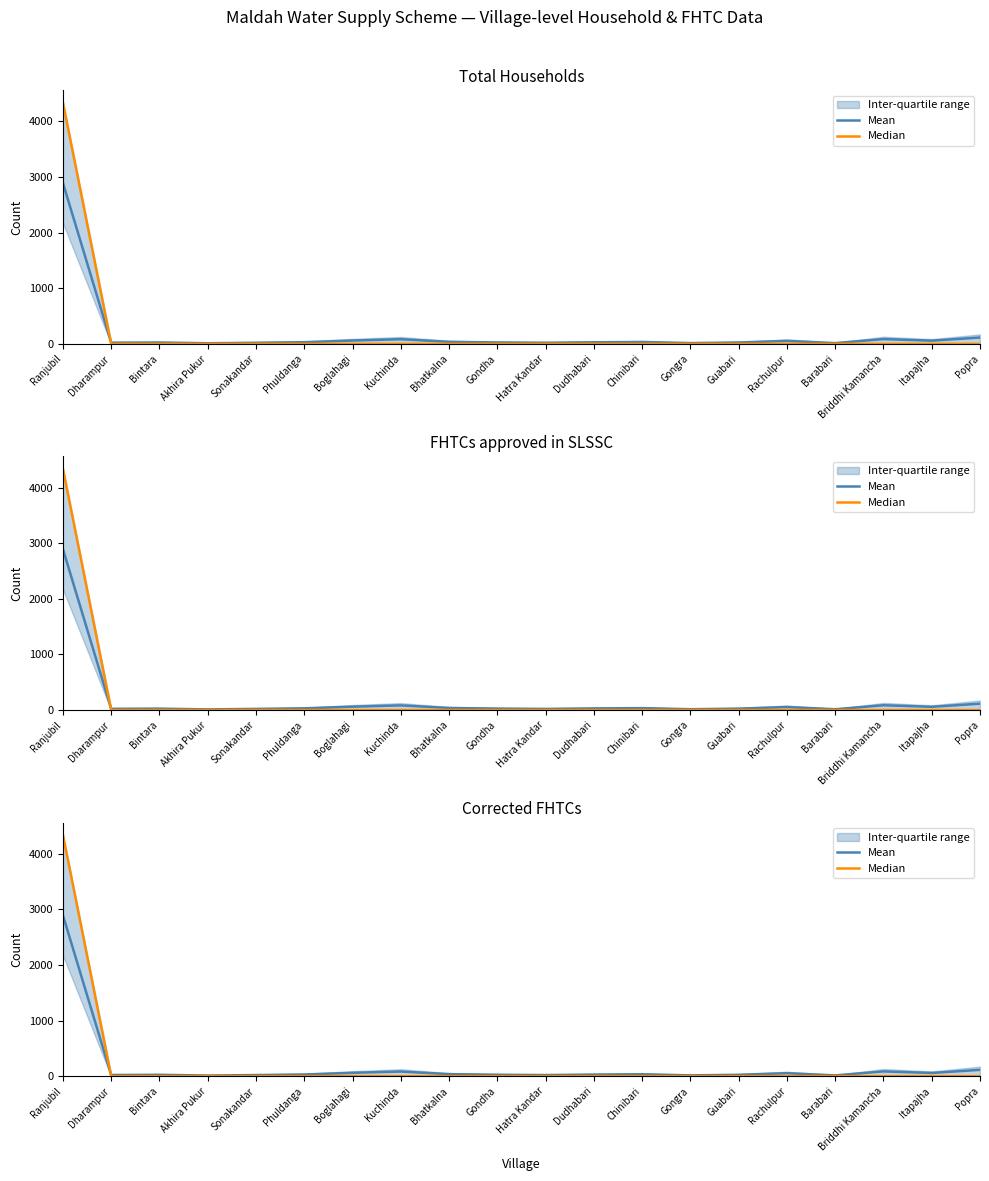

Reading left to right, list all the values displayed in this chart.

Mean: Ranjubil=2895.3	Dharampur=21.3	Bintara=24.3	Akhira Pukur=11.3	Sonakandar=20.0	Phuldanga=30.0	Boglahagi=60.0	Kuchinda=83.3	Bhatkalna=36.7	Gondha=25.3	Hatra Kandar=20.0	Dudhabari=28.3	Chinibari=34.0	Gongra=14.3	Guabari=24.7	Rachulpur=53.7	Barabari=13.7	Briddhi Kamancha=85.7	Itapajha=57.3	Popra=114.0
Median: Ranjubil=4342.0	Dharampur=0.0	Bintara=0.0	Akhira Pukur=0.0	Sonakandar=0.0	Phuldanga=0.0	Boglahagi=0.0	Kuchinda=0.0	Bhatkalna=0.0	Gondha=0.0	Hatra Kandar=0.0	Dudhabari=0.0	Chinibari=0.0	Gongra=0.0	Guabari=0.0	Rachulpur=0.0	Barabari=0.0	Briddhi Kamancha=0.0	Itapajha=0.0	Popra=0.0